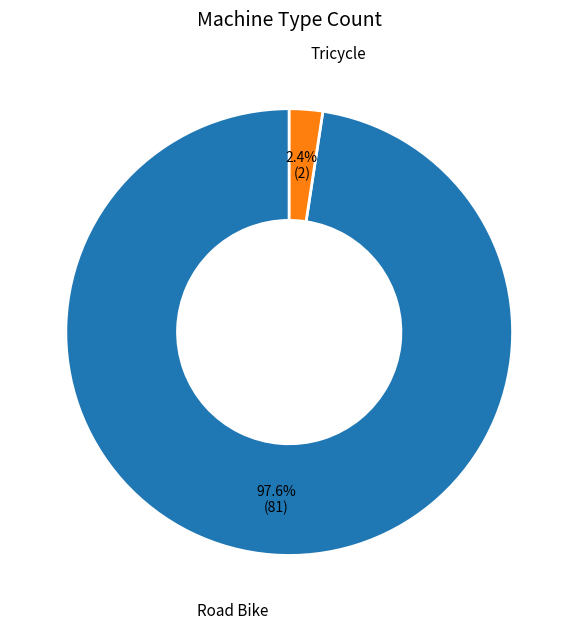

Between Tricycle and Road Bike, which is larger?

Road Bike